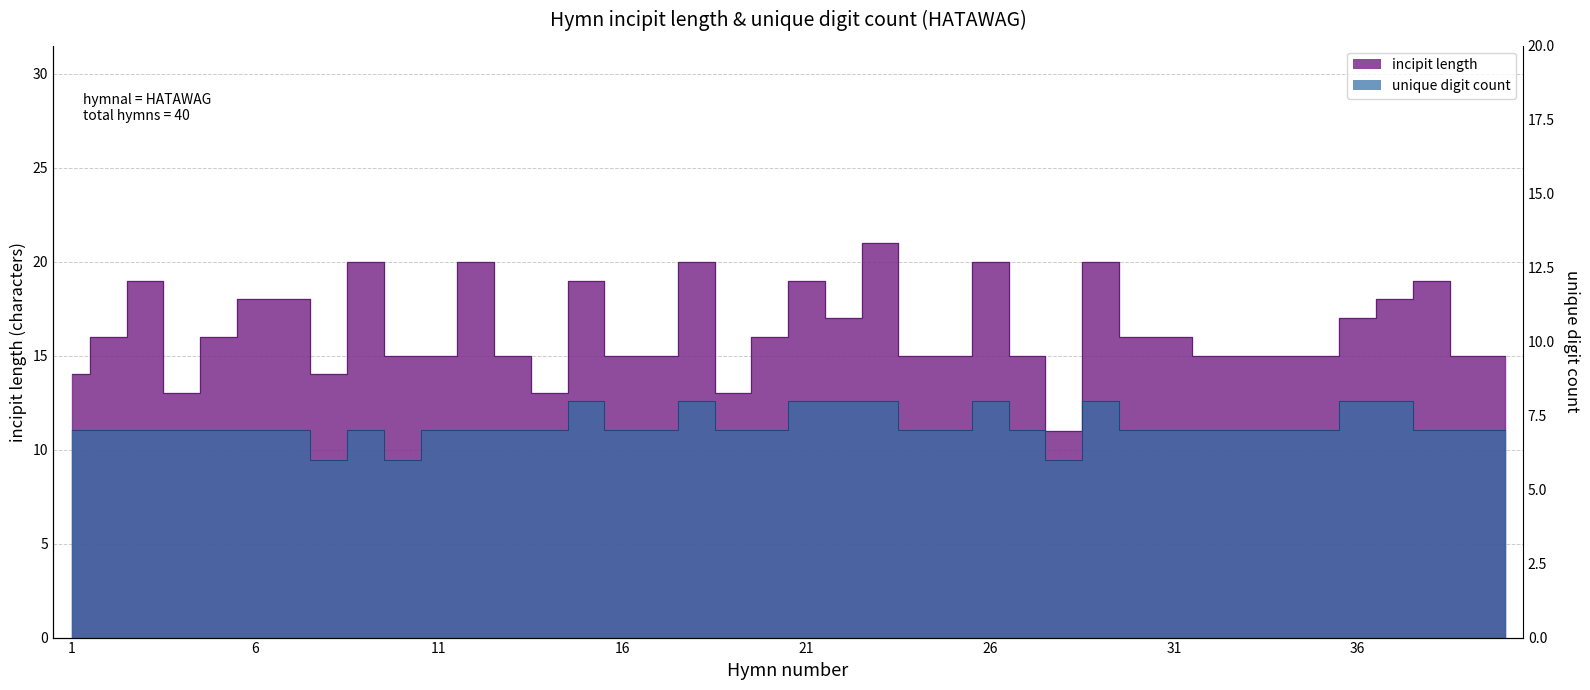

What is the difference between the maximum and minimum values in the incipit_unique_digits series?

2